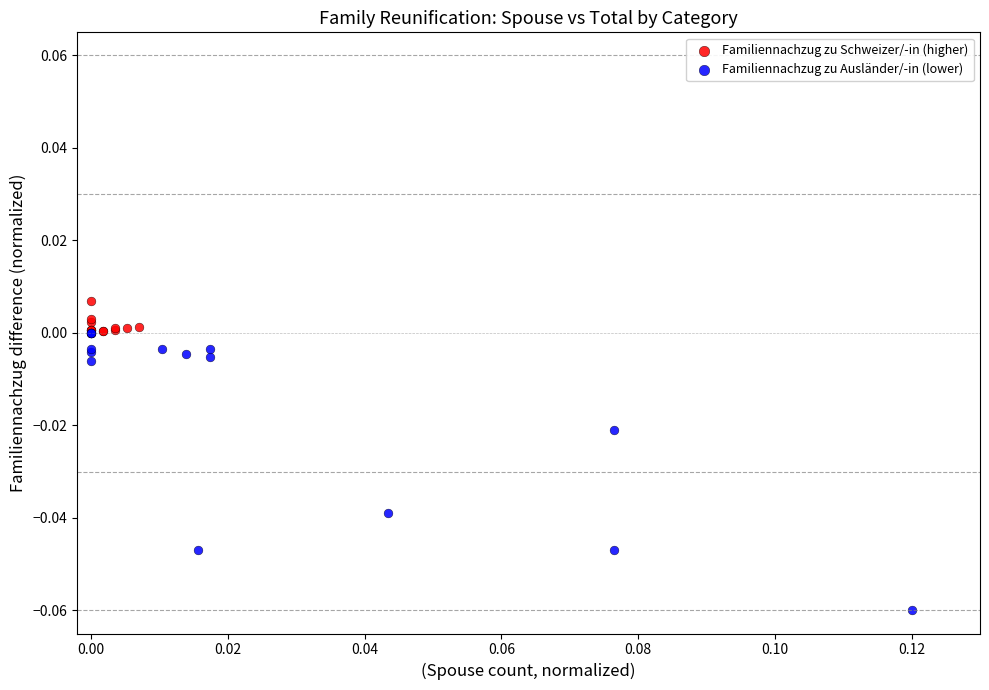

Which series reaches the minimum Y coordinate?

Familiennachzug zu Ausländer/-in (lower)